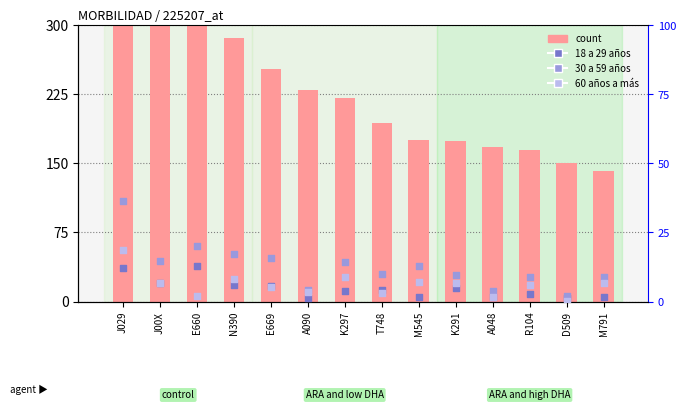

At how many categories does at least one series exceed 292?

3